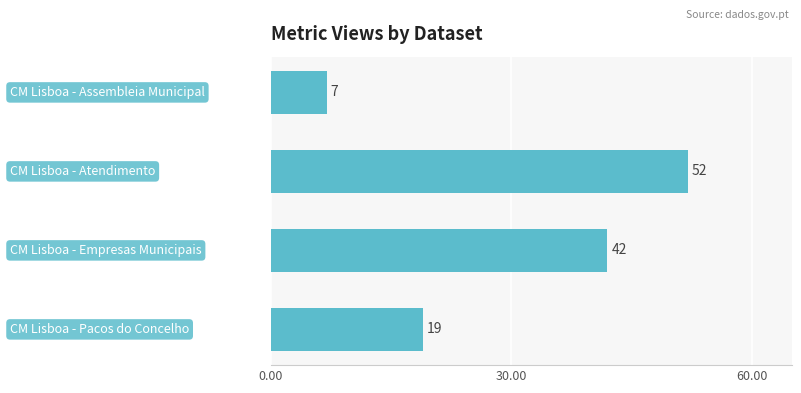

What is the minimum value shown in the chart?

7